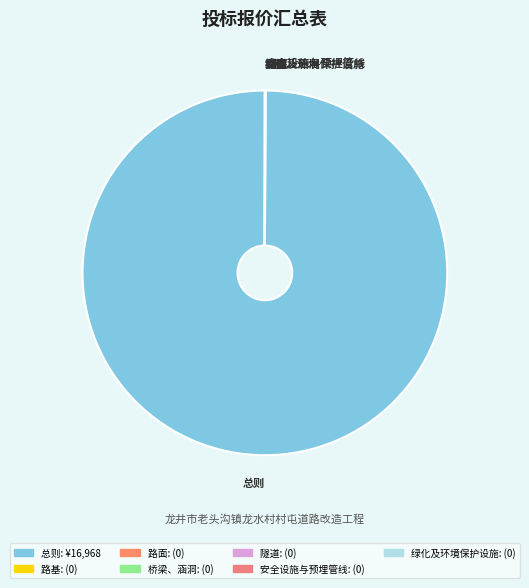

Is there a majority slice in this chart?

Yes